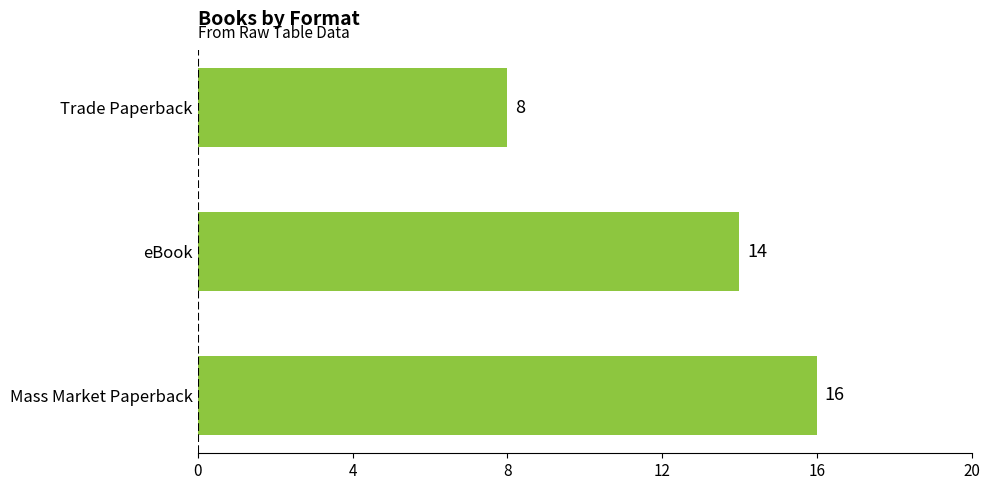

What is the sum of the values at Mass Market Paperback and eBook?

30